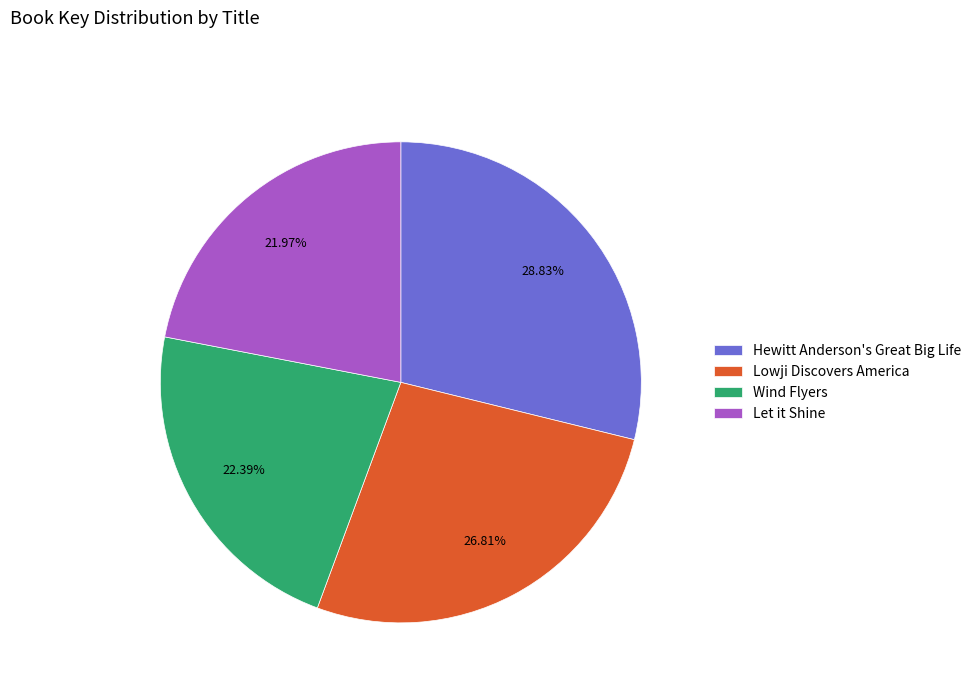

How many slices are in this pie chart?

4